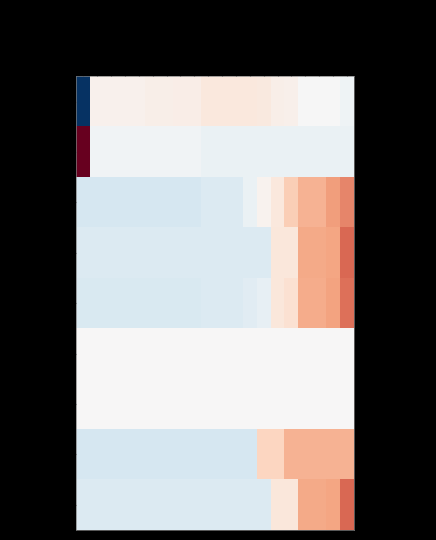

Read the ON_MACHINE value at 03-Oct.

1.8